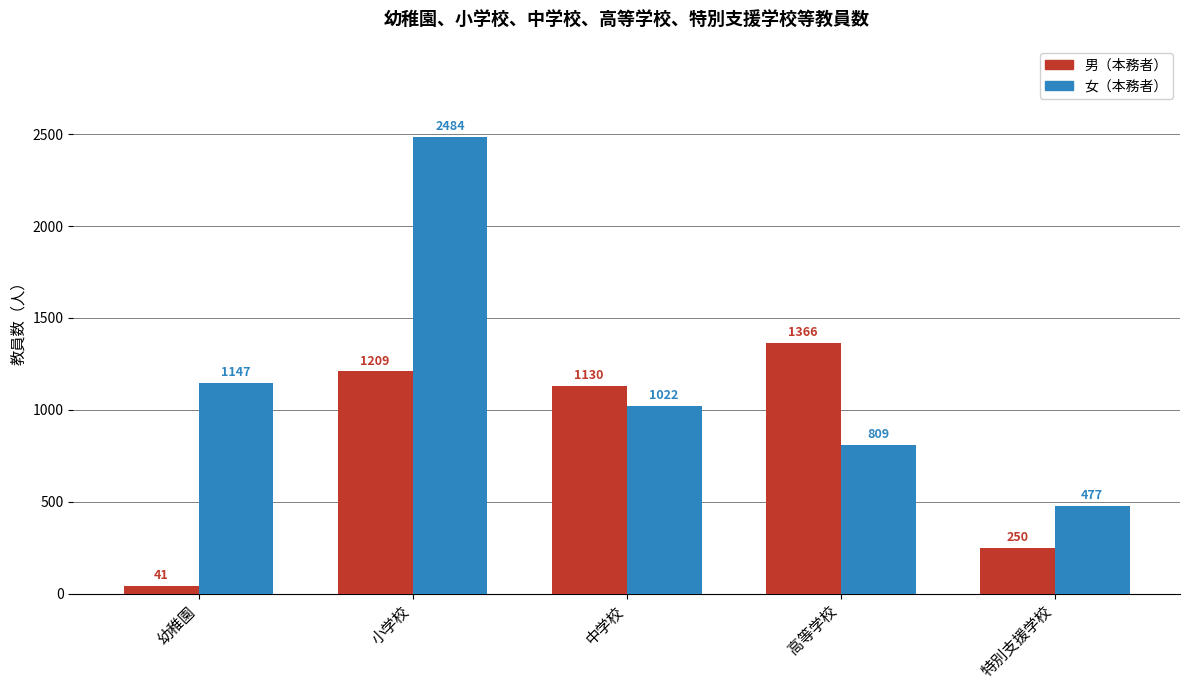

The 男（本務者） series shows 379 at 特別支援学校. True or false?

False